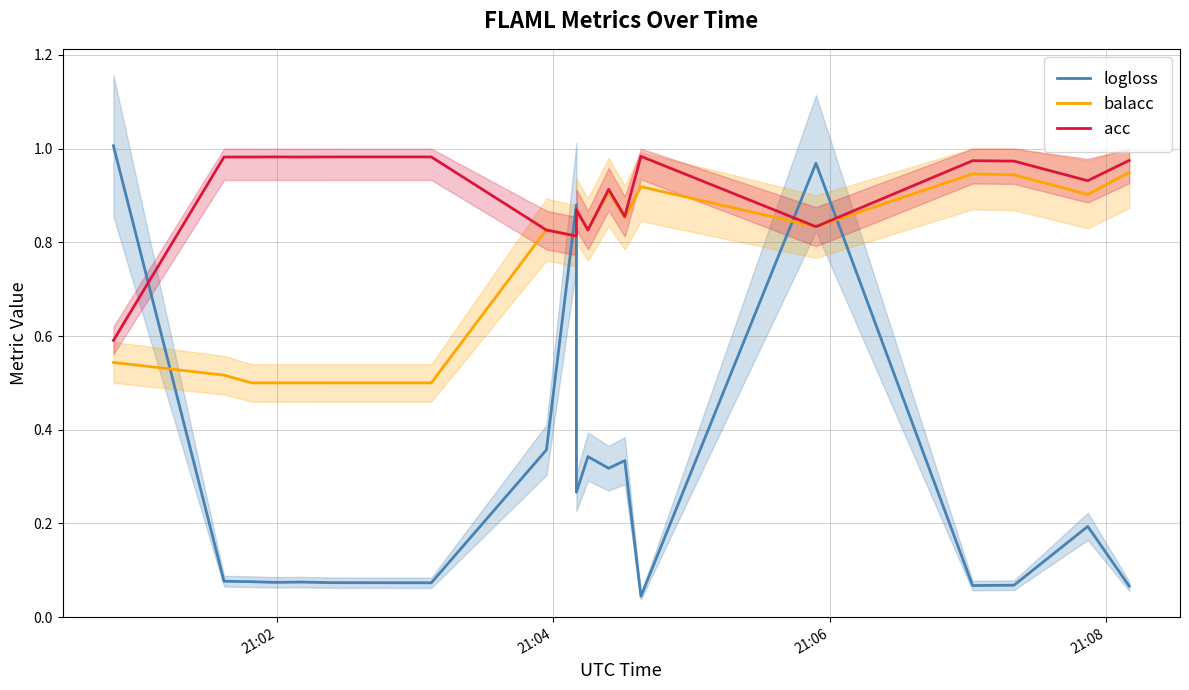

After their last crossing, which series has the higher values: logloss or acc?

acc